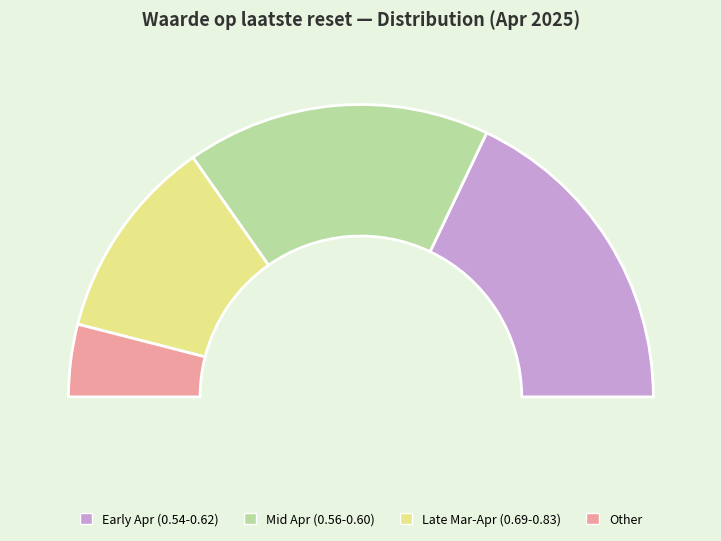

Is there a majority slice in this chart?

No